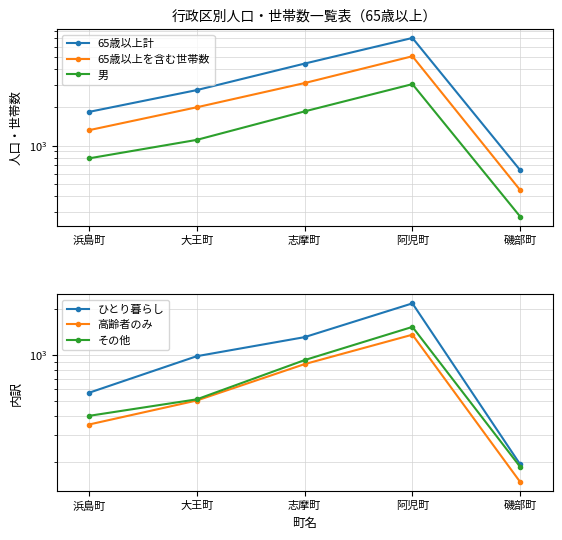

Between 磯部町 and 浜島町, which is larger?

浜島町